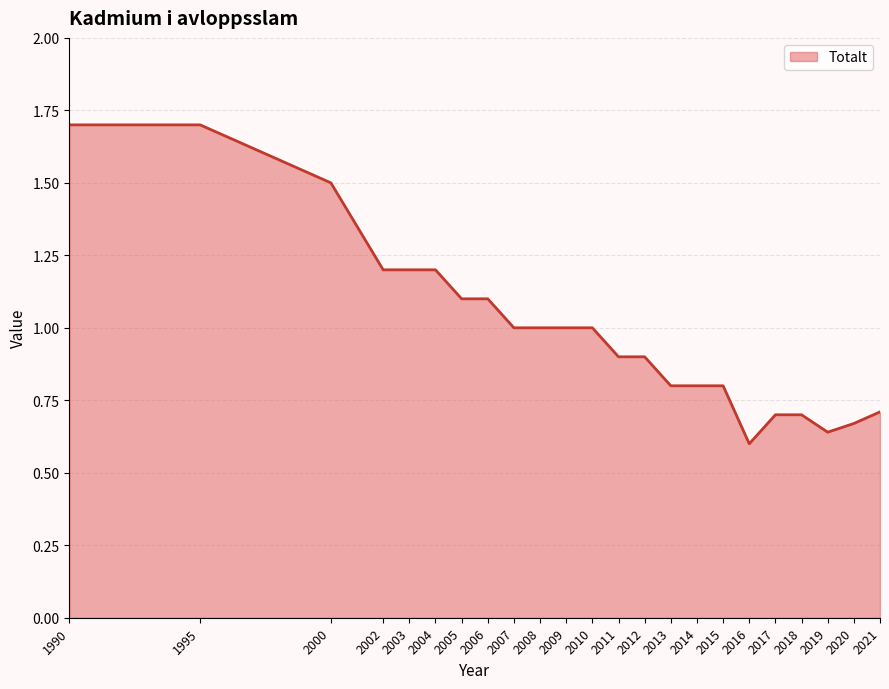

Between 2006 and 1990, which is larger?

1990